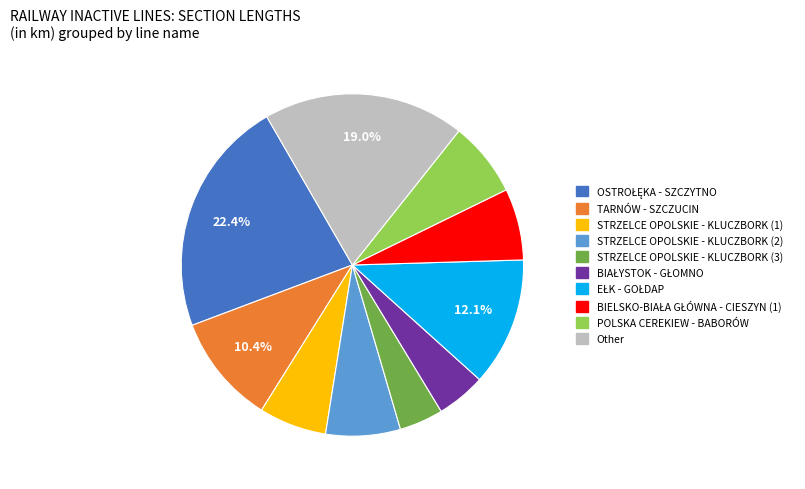

Does any single category account for the majority?

No